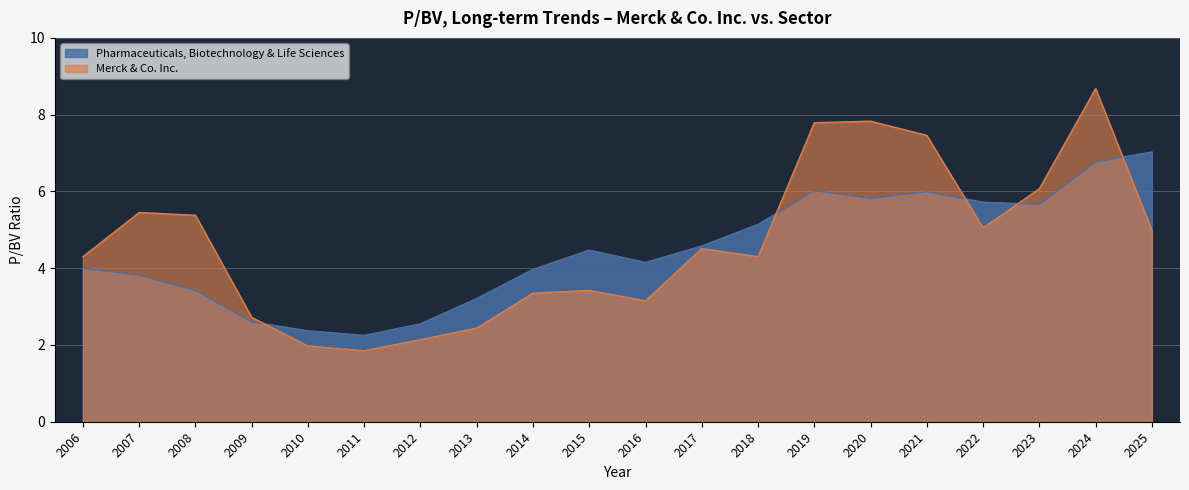

How many values in the Pharmaceuticals, Biotechnology & Life Sciences series are below 4?

8